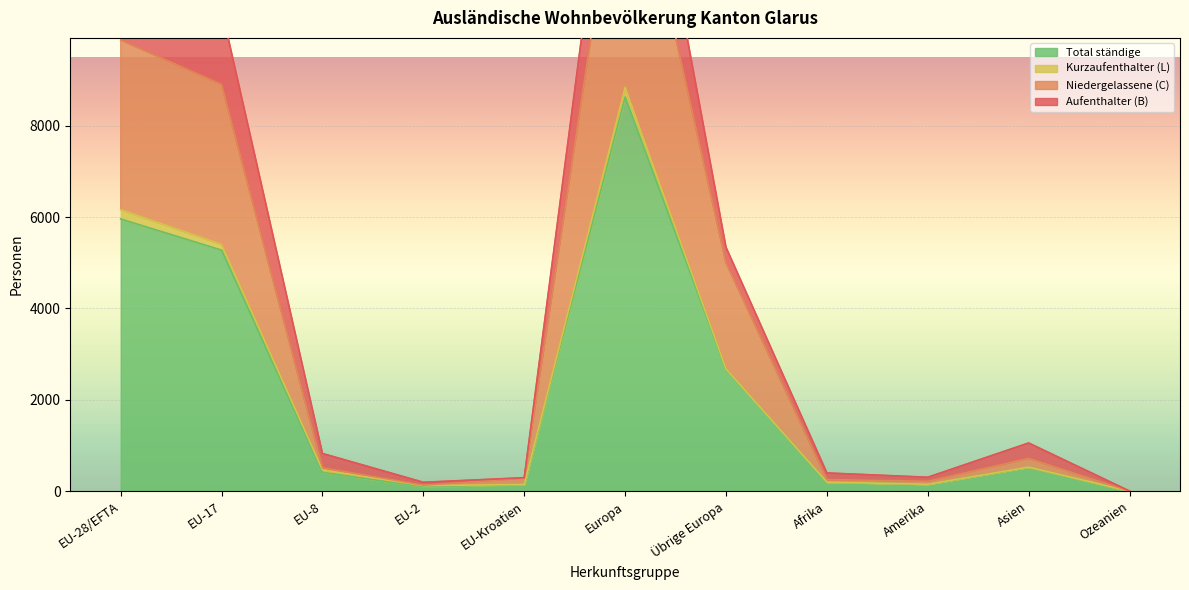

What is the maximum value for Total ständige?

8626